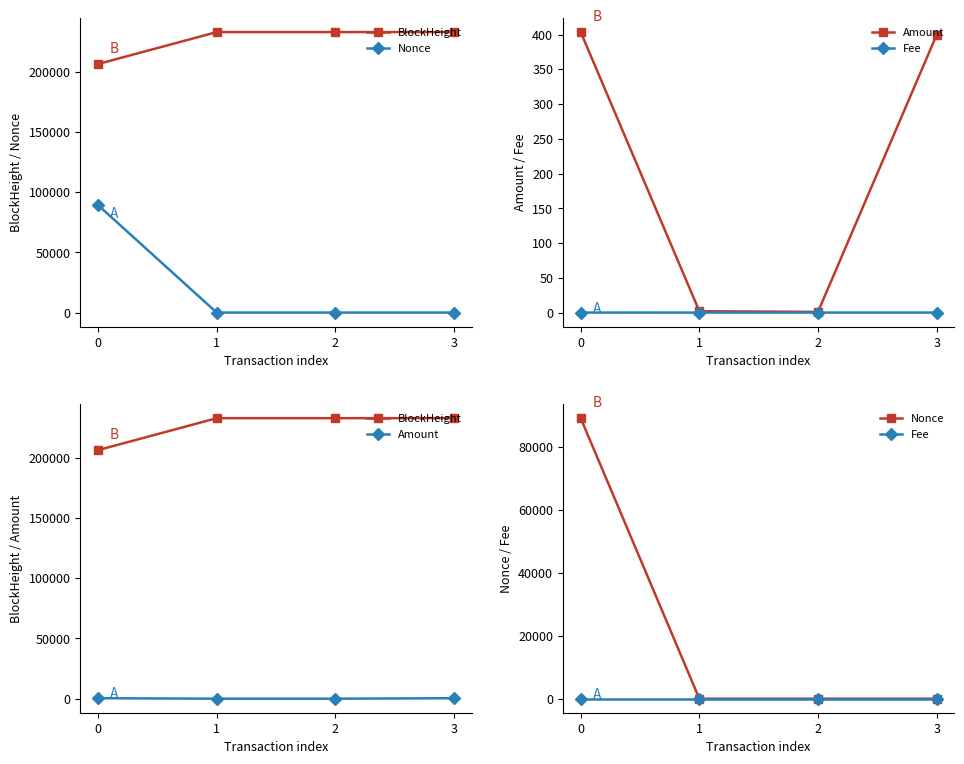

What value does the BlockHeight series have at 0?

206337.0